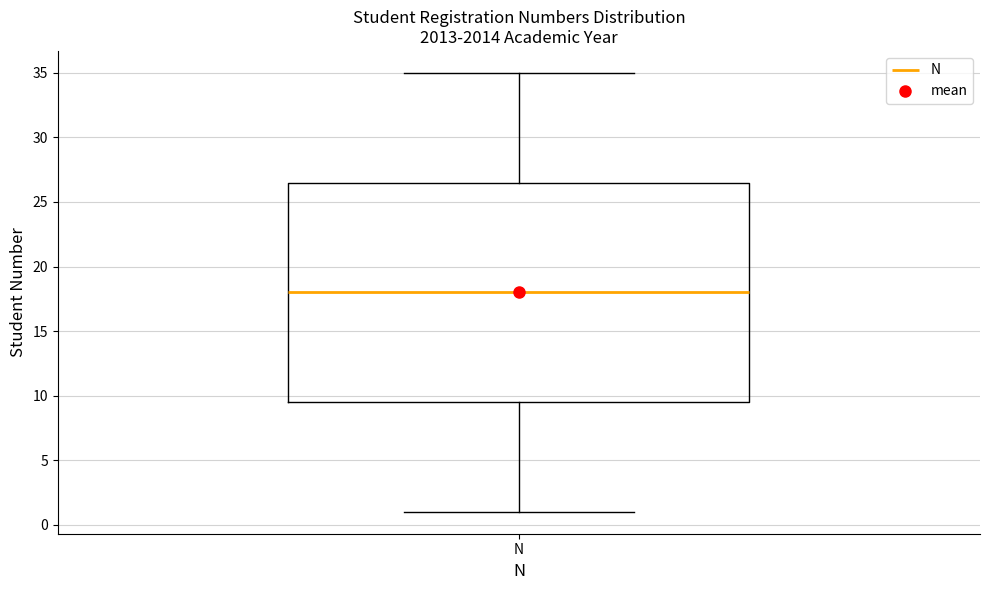

Transcribe this box plot: give where the median line is, the range the box spans, and where the two whiskers end, as read against the y-axis. The values are not printed on the chart, so give them approximately, as read against the axis.

median 18.0, box 9.5 to 26.5, whiskers 1.0 to 35.0